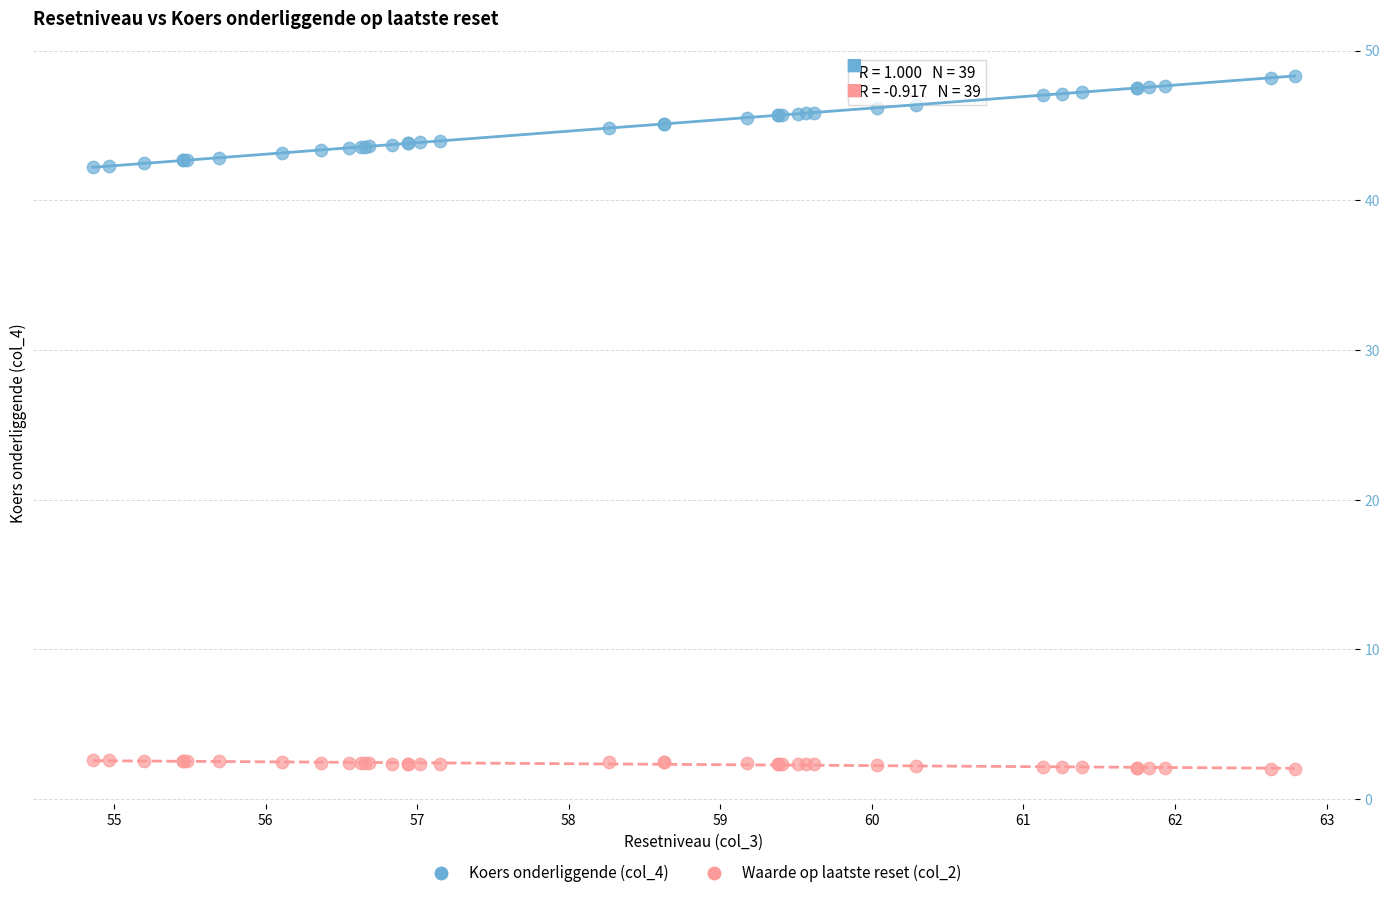

Which series reaches the minimum Y coordinate?

Waarde op laatste reset (col_2)